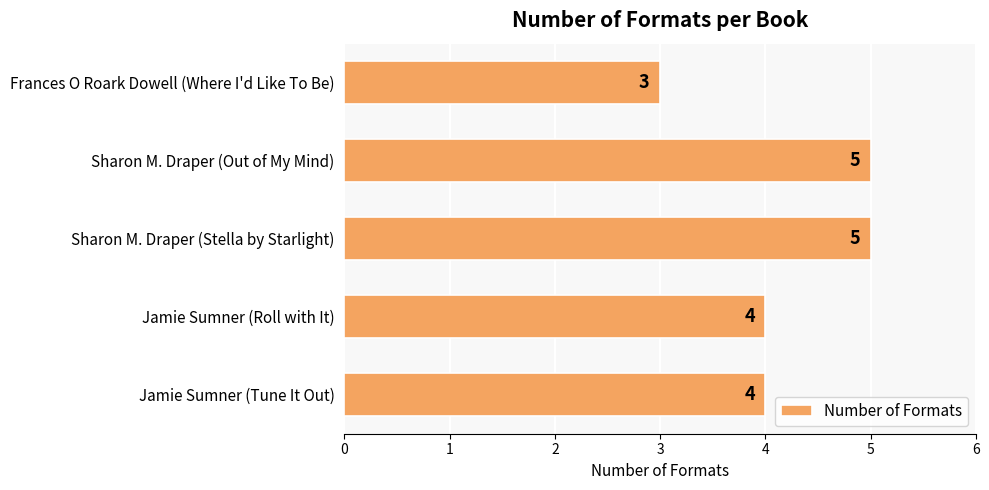

Count the values in the range 4 to 5.

4